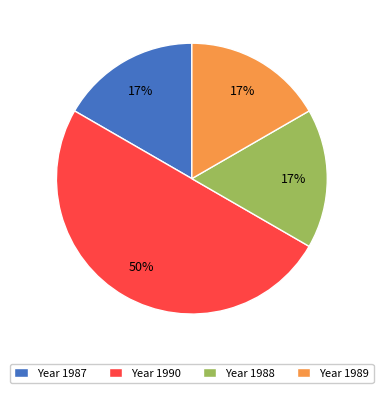

To the nearest percent, what is the difference between the largest and smallest slice percentages?

33%